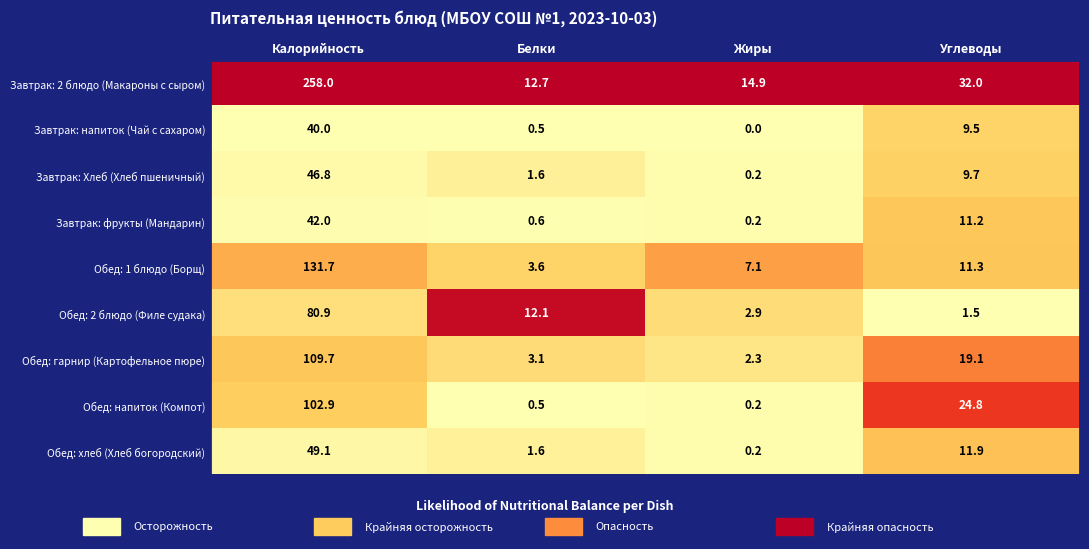

The value of Обед: хлеб (Хлеб богородский) at Калорийность is 73.0. True or false?

False